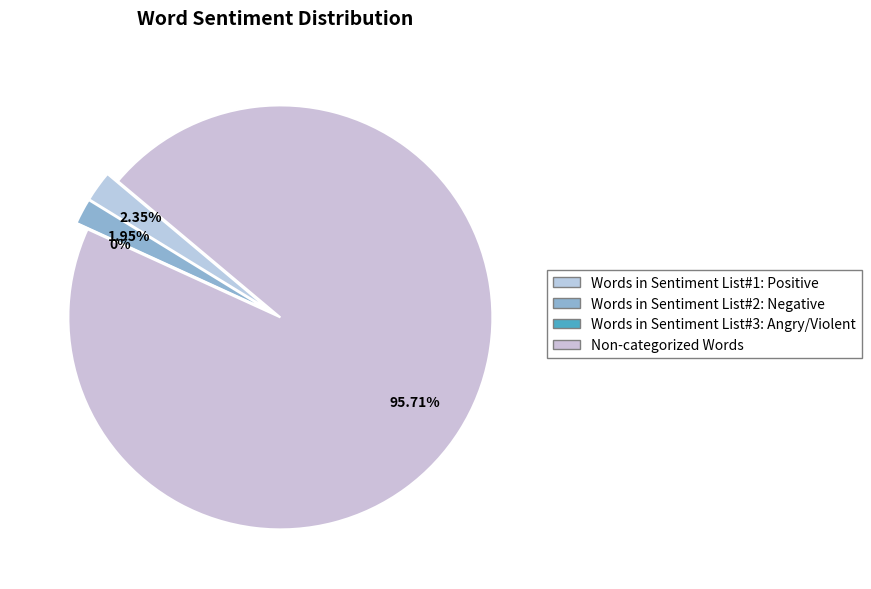

To the nearest percent, what percentage of the pie is Words in Sentiment List#2: Negative?

2%